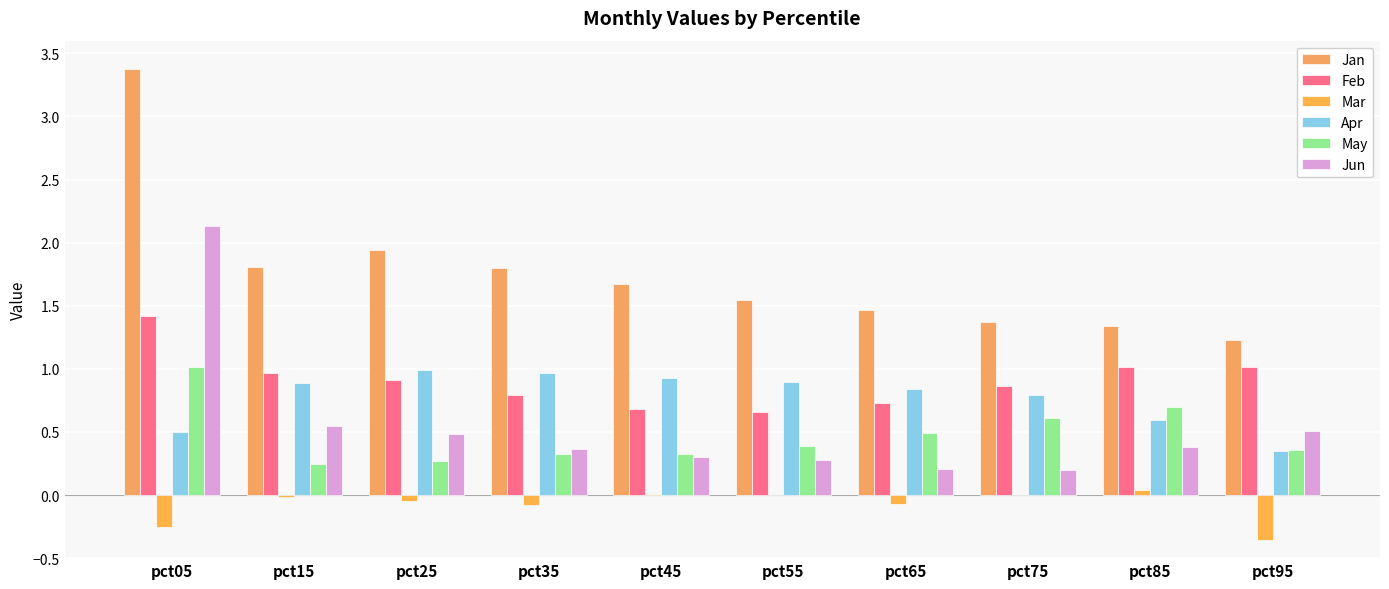

What is the maximum value shown in the chart?

3.4